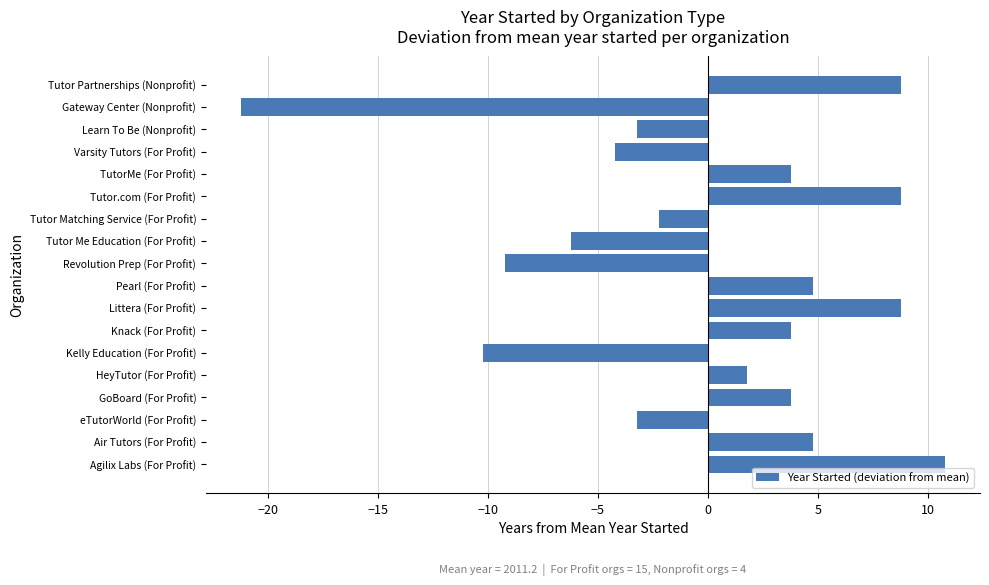

Which has a higher value, TutorMe (For Profit) or Kelly Education (For Profit)?

TutorMe (For Profit)